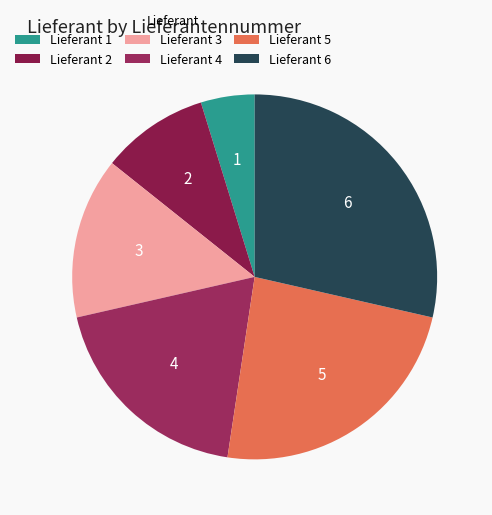

How many slices are in this pie chart?

6